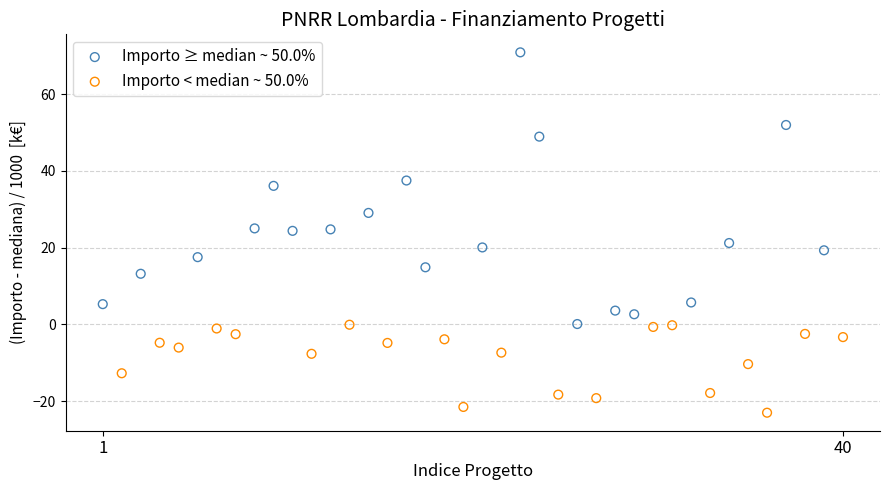

What are all the series names shown in the legend?

Importo ≥ median ~ 50.0%, Importo < median ~ 50.0%